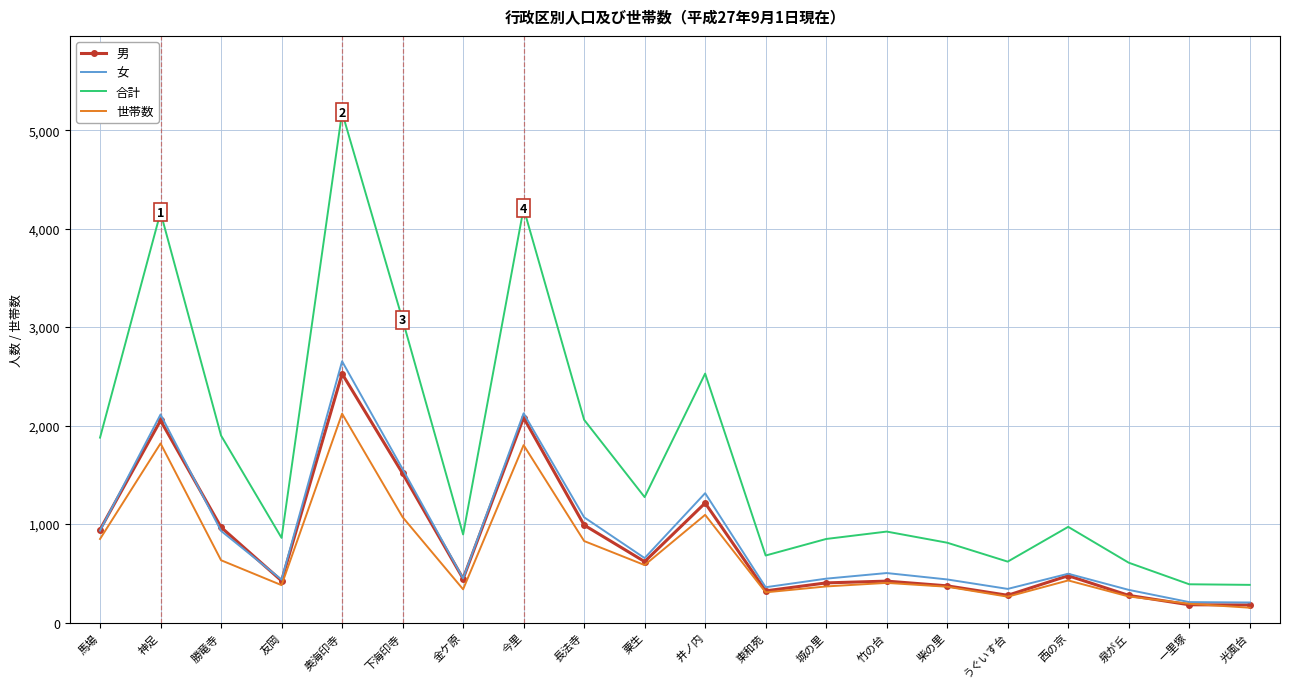

What is the difference between the maximum and minimum values in the 合計 series?

4797